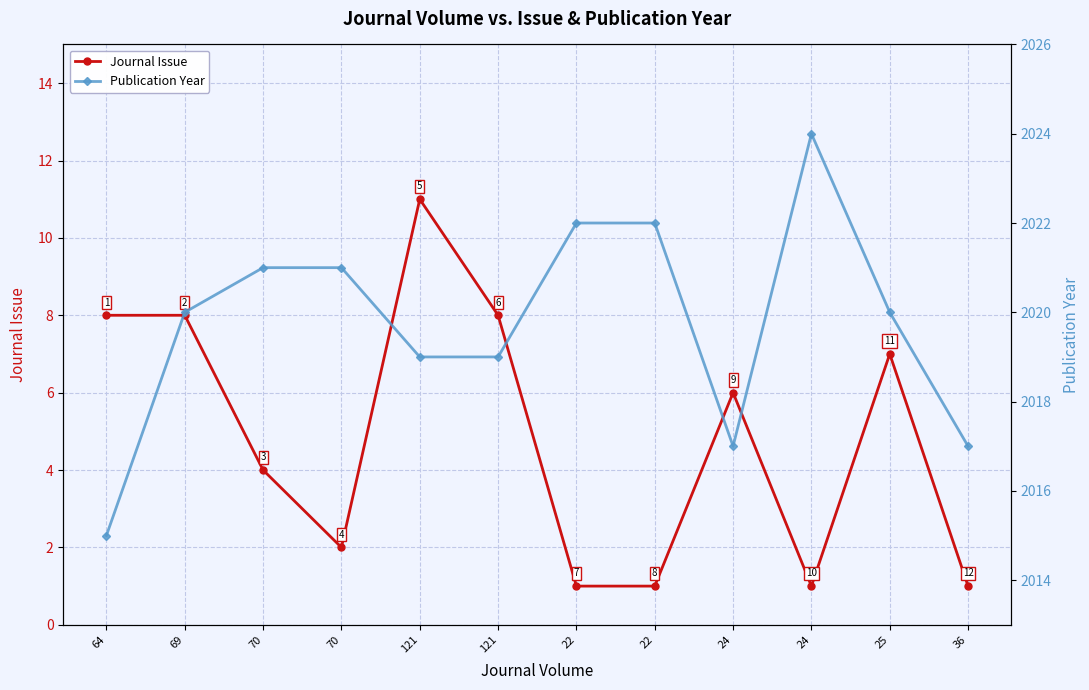

The value of Journal Issue at 121 is 3. True or false?

False